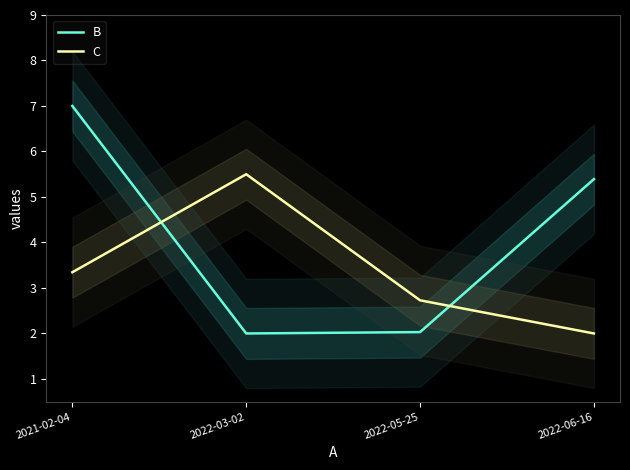

How many times do C and B cross each other?

2